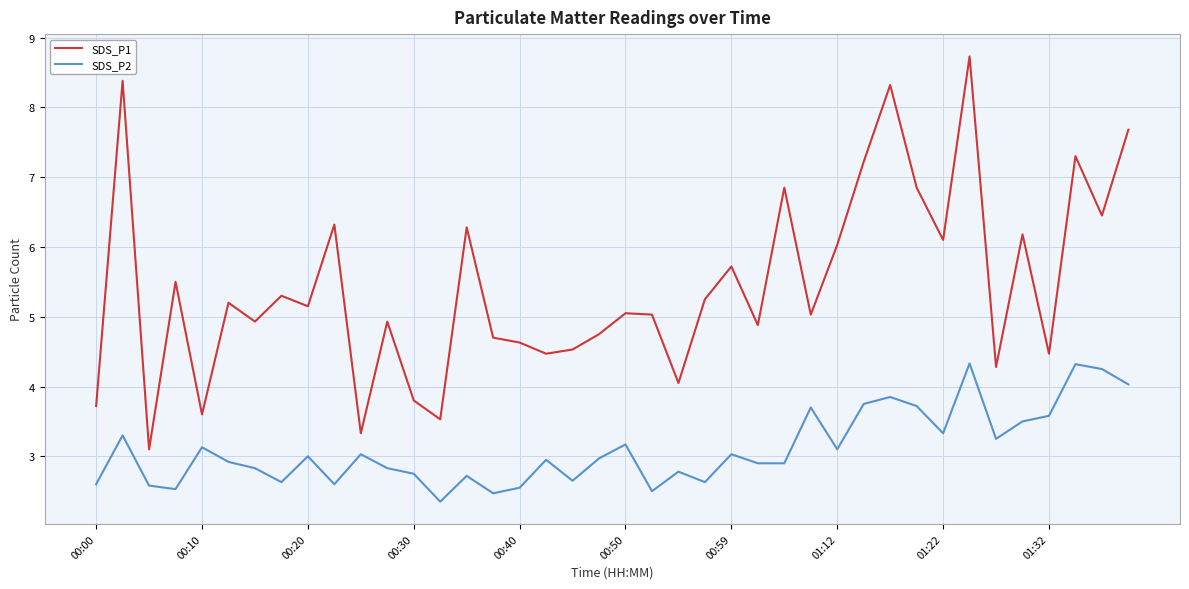

What is the difference between the maximum and minimum values in the SDS_P1 series?

5.6